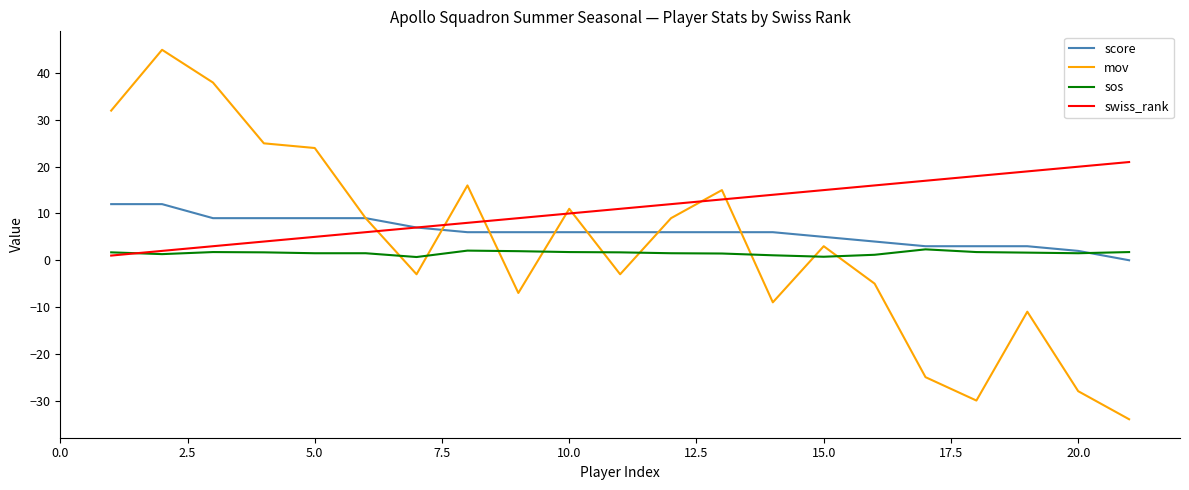

What is the minimum value shown in the chart?

-34.0